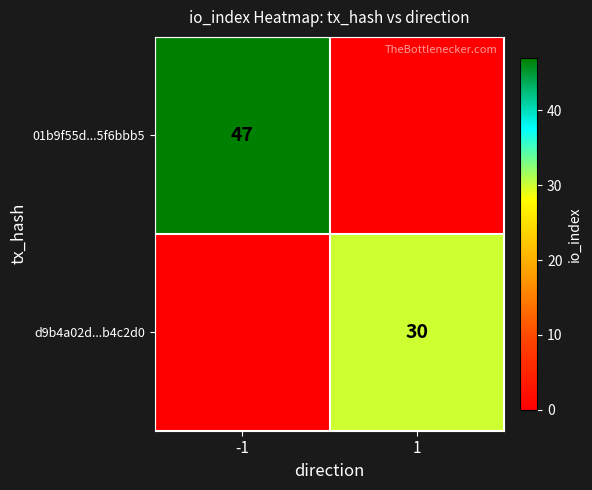

Is it true that 01b9f55d...5f6bbb5 equals 47 at -1?

True